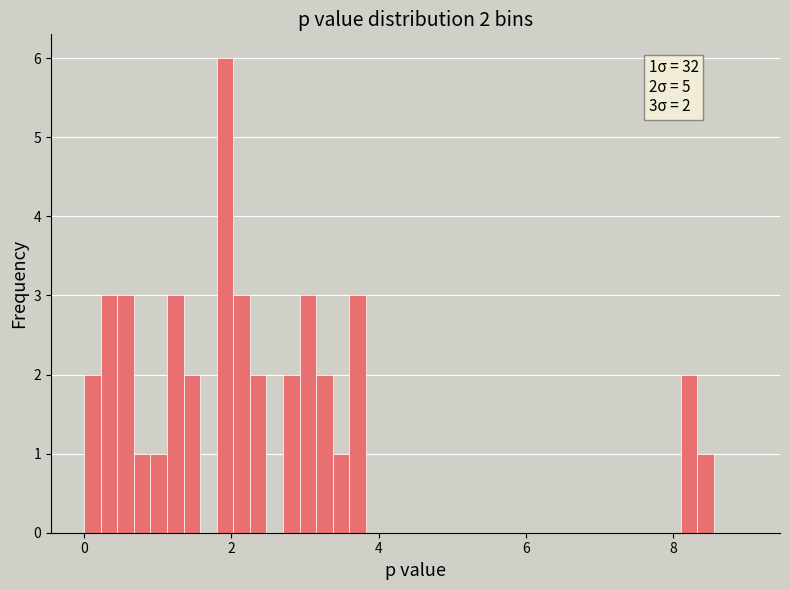

Around what value on the x-axis is the tallest bar? Give the approximate position of its centre, as read against the axis.

2.0